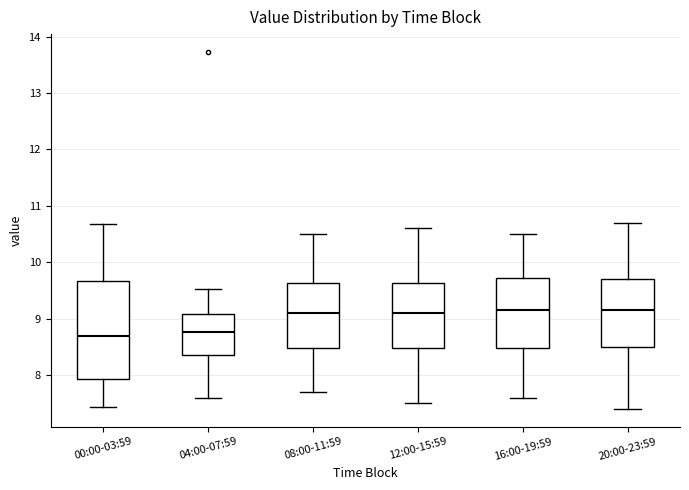

Where does the upper whisker of the box for 12:00-15:59 end on the y-axis? The values are not printed on the chart, so give them approximately, as read against the axis.

10.6